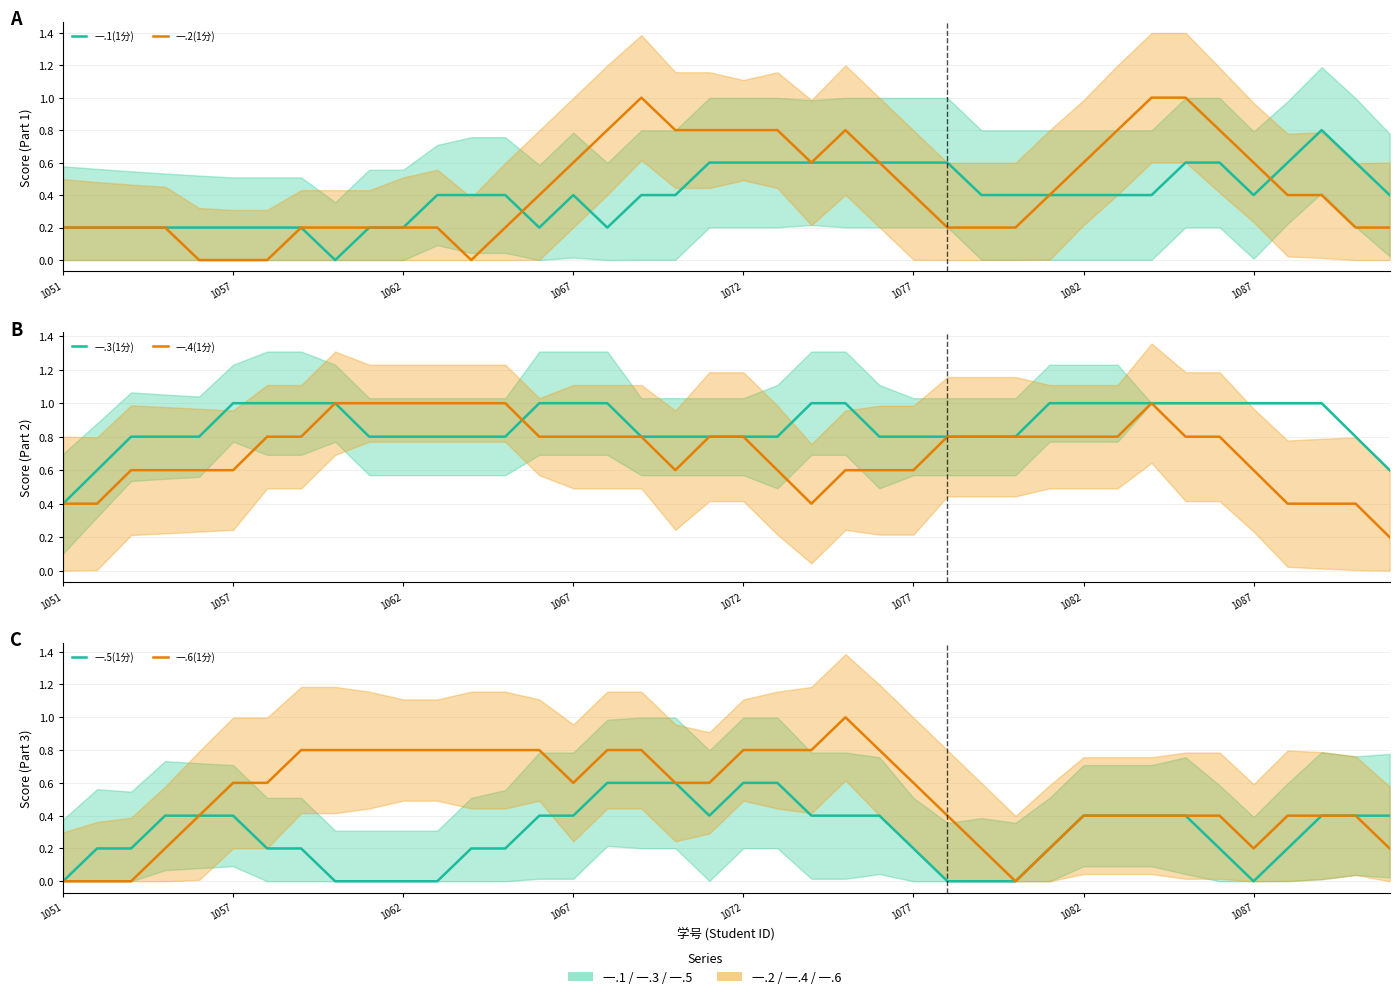

Is the value of 一.3(1分) at 35 greater than the value of 一.2(1分) at 38?

Yes